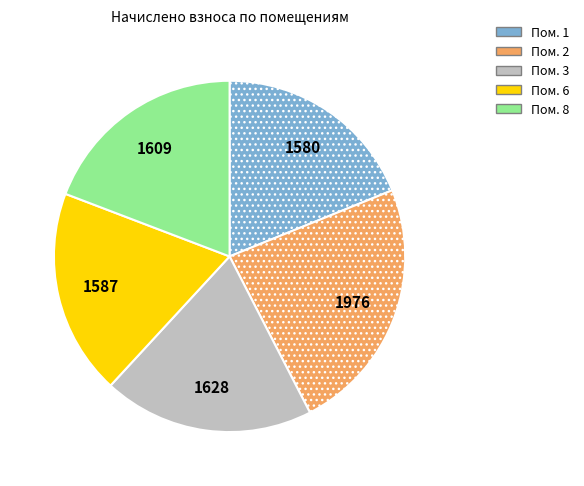

Is there a majority slice in this chart?

No